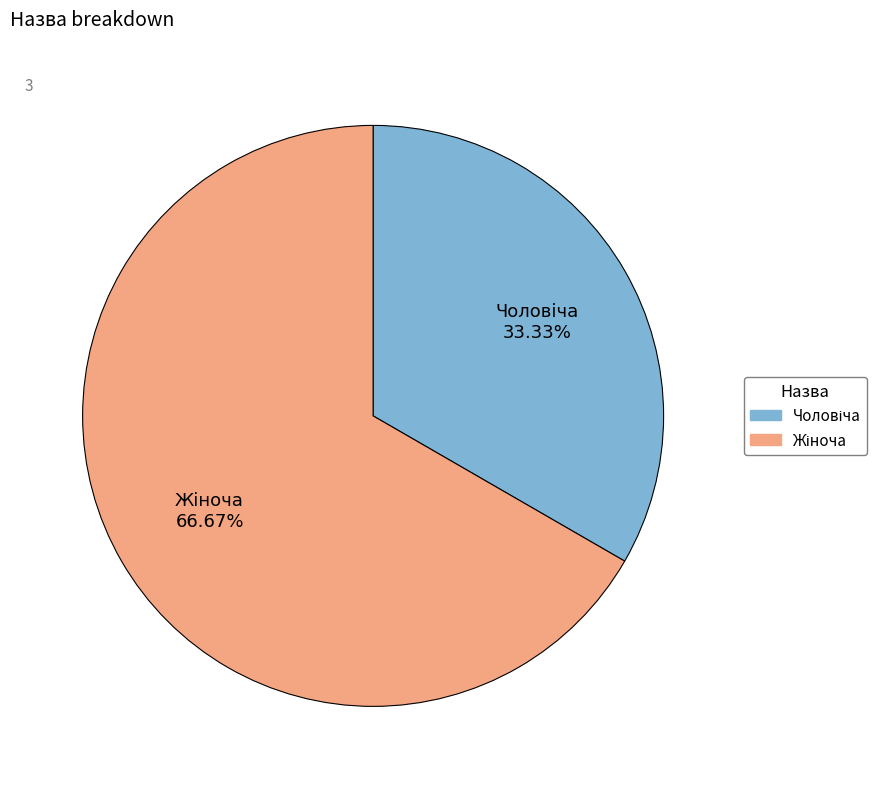

Does any single category account for the majority?

Yes